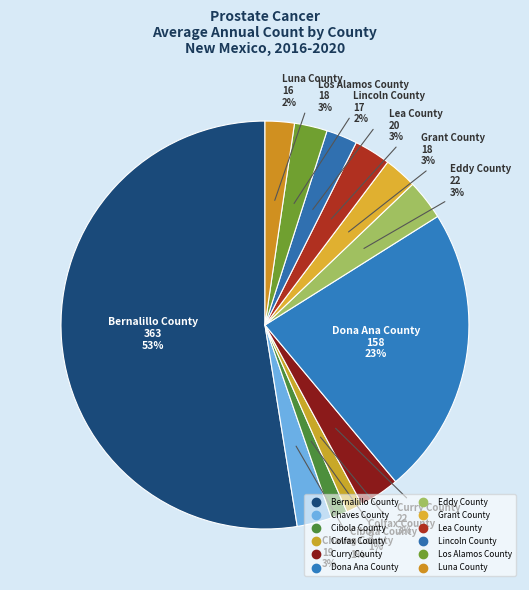

The Curry County slice represents 1% of the pie. True or false?

False